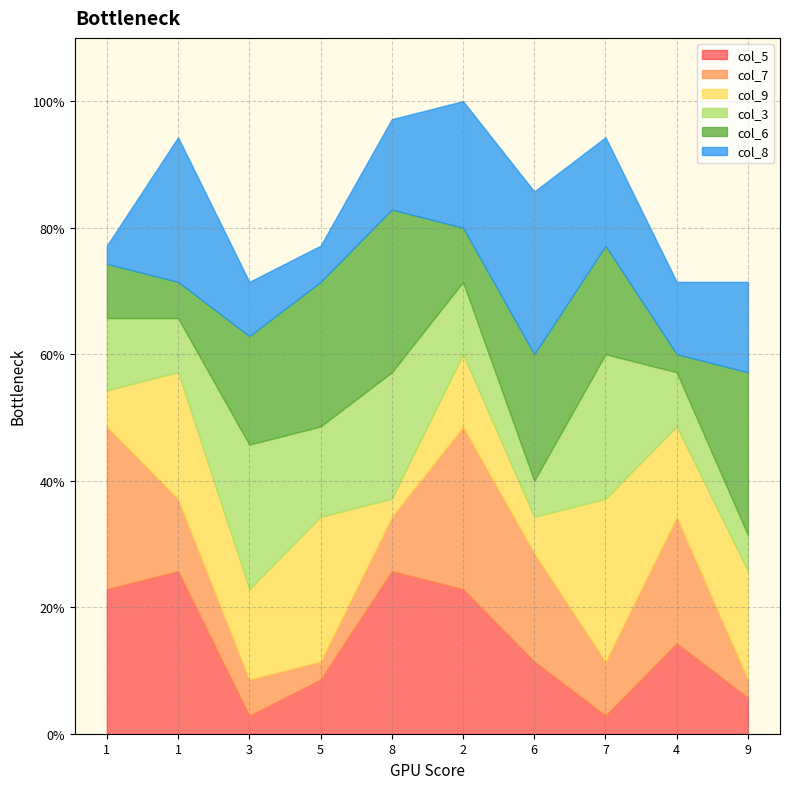

What are all the series names shown in the legend?

col_5, col_7, col_9, col_3, col_6, col_8